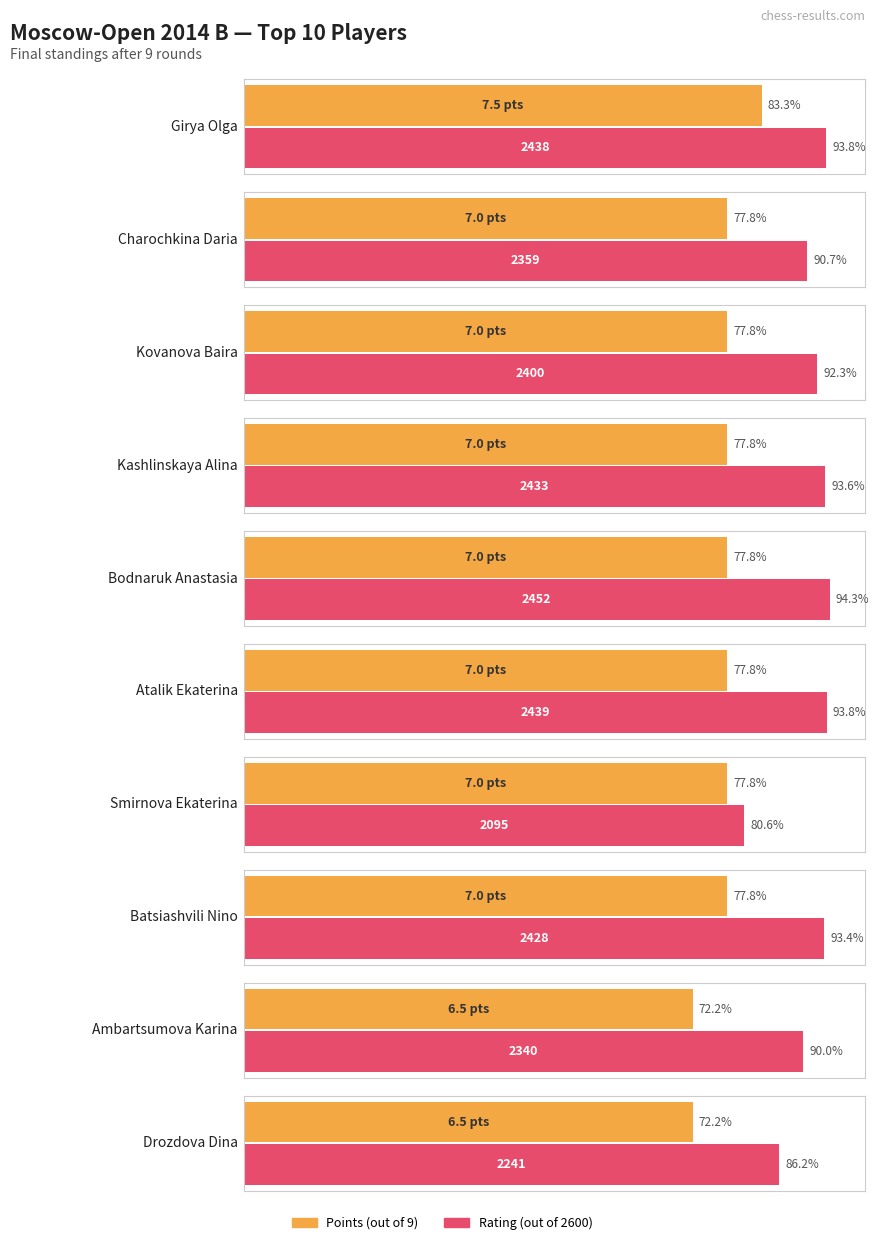

List the series in order of their overall mean, lowest first.

Points, Rating